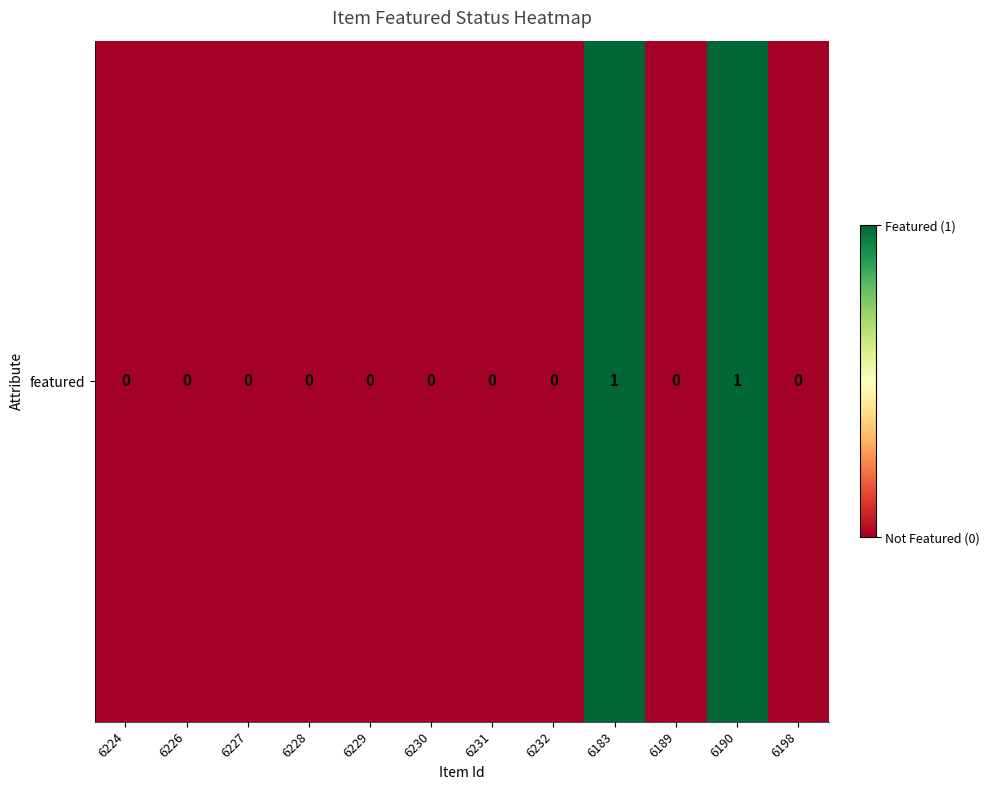

Reading left to right, list all the values displayed in this chart.

0	0	0	0	0	0	0	0	1	0	1	0